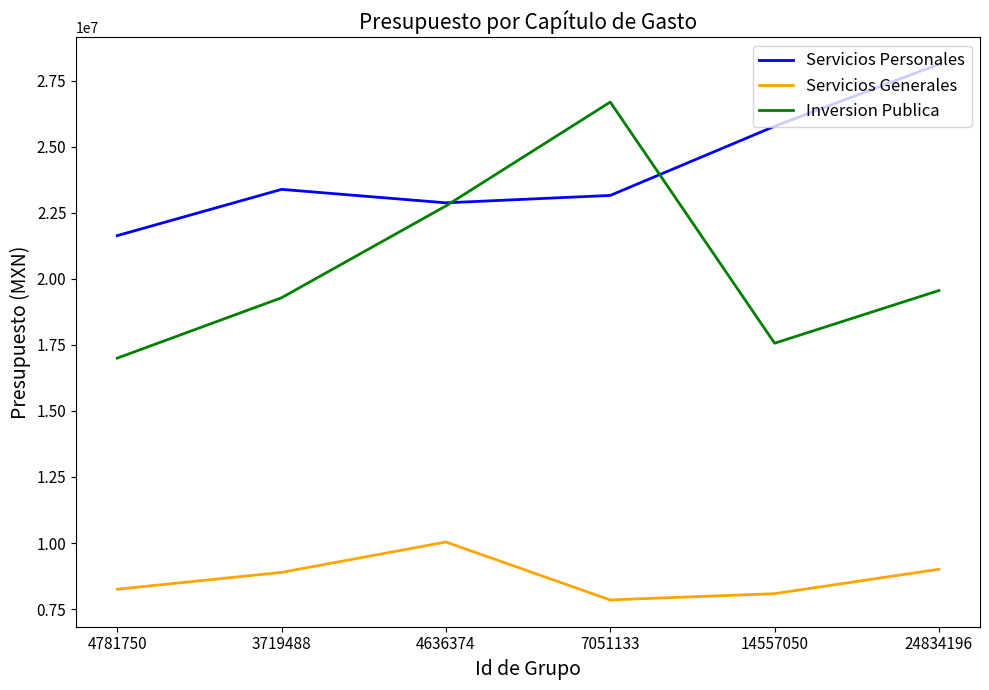

Rank the series by their maximum value, from lowest to highest.

Servicios Generales, Inversion Publica, Servicios Personales